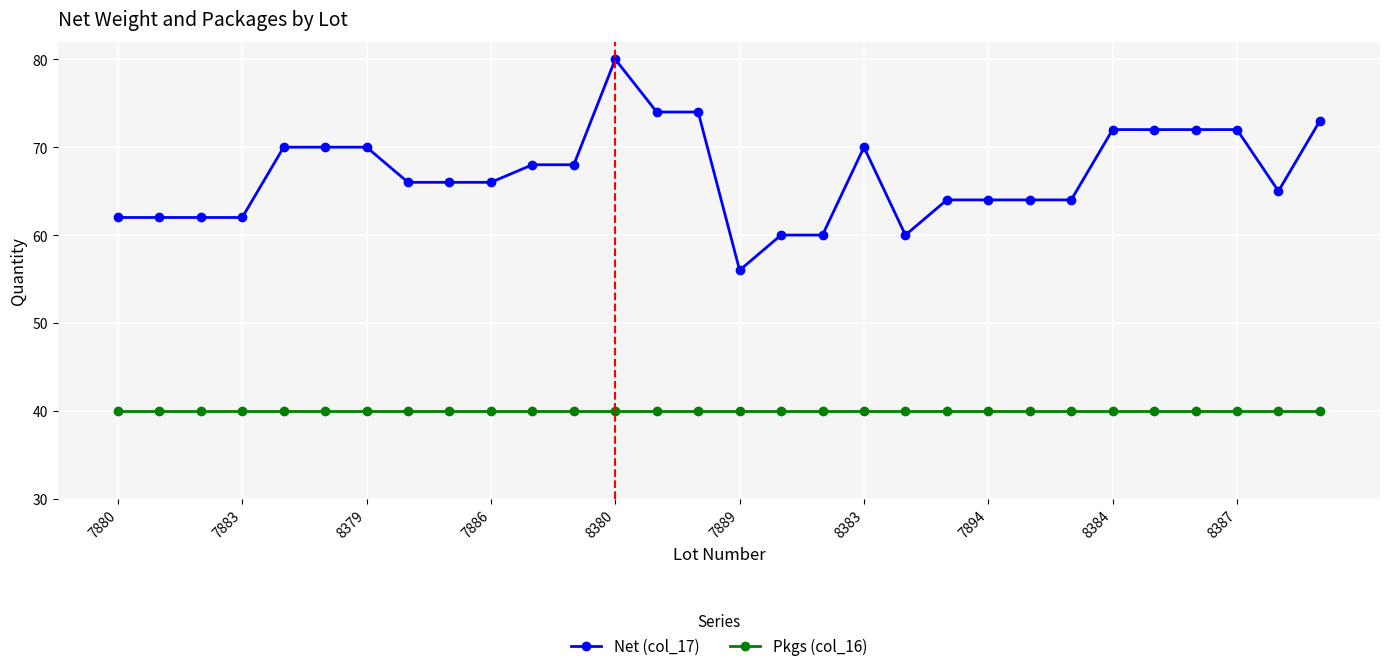

Count the number of categories in the chart.

30